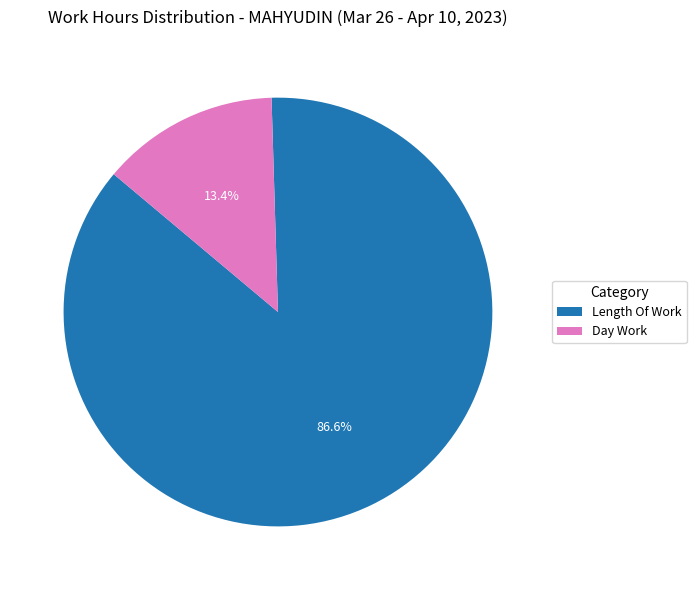

Which category has the smallest portion of the pie?

Day Work